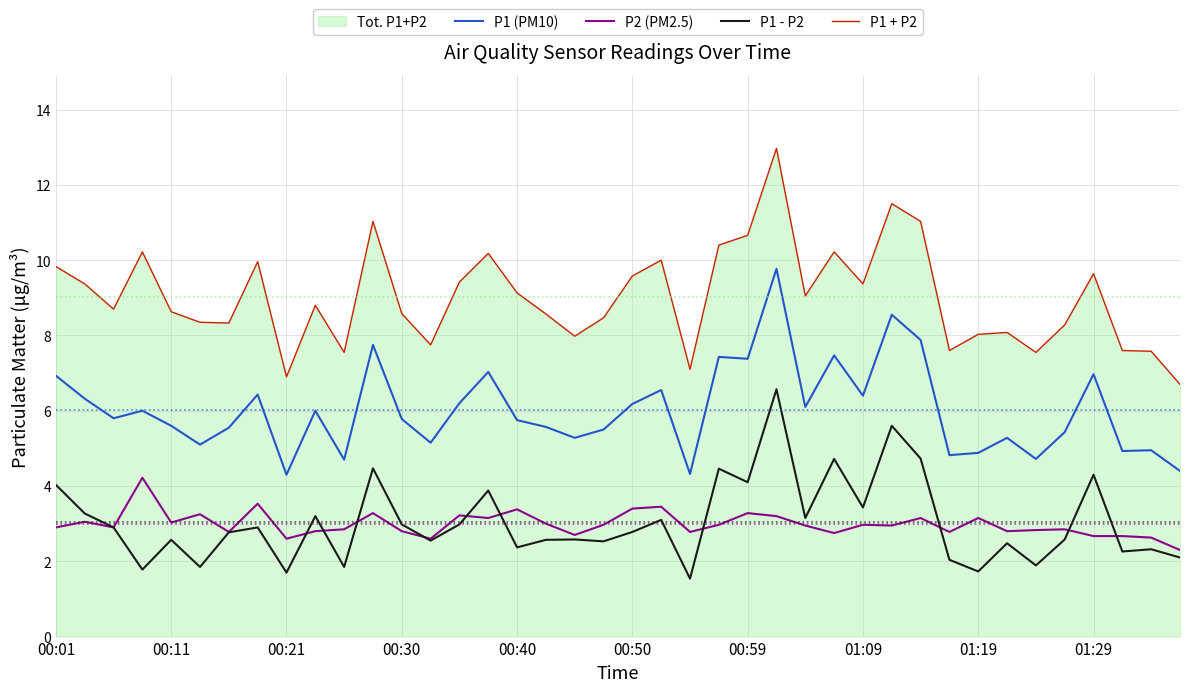

Which series has the widest spread of values?

P1 + P2